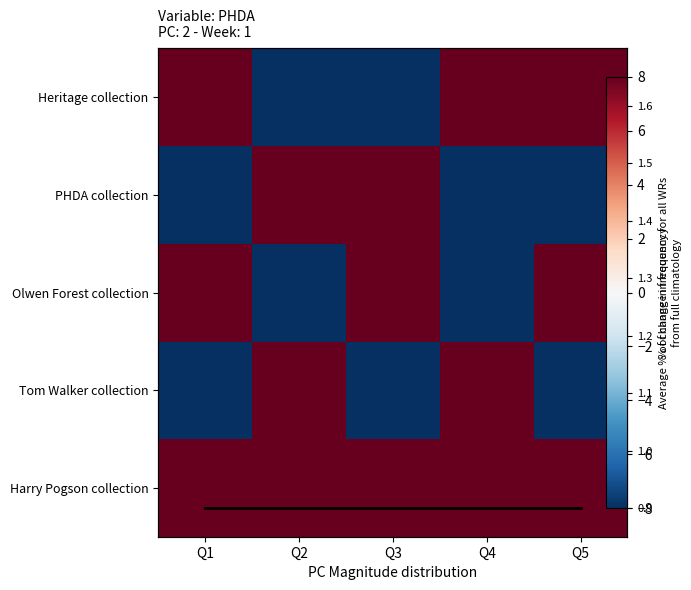

The value of Average at Q5 is 0.9. True or false?

True